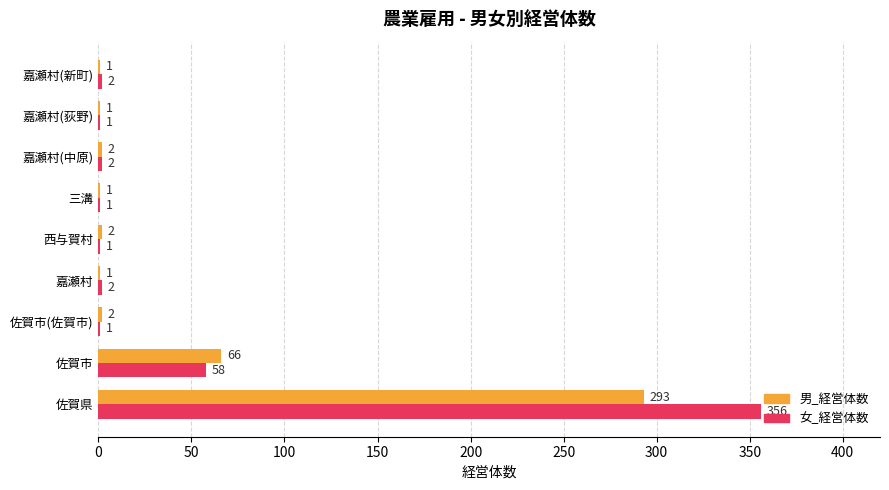

What is the average value of the 女_経営体数 series?

47